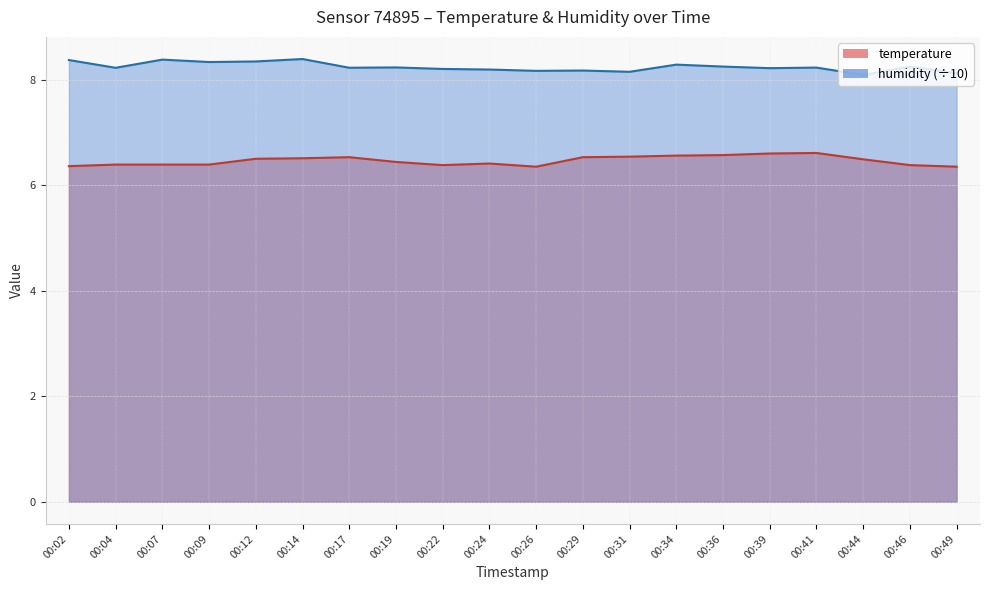

True or false: temperature and humidity intersect in this chart.

False